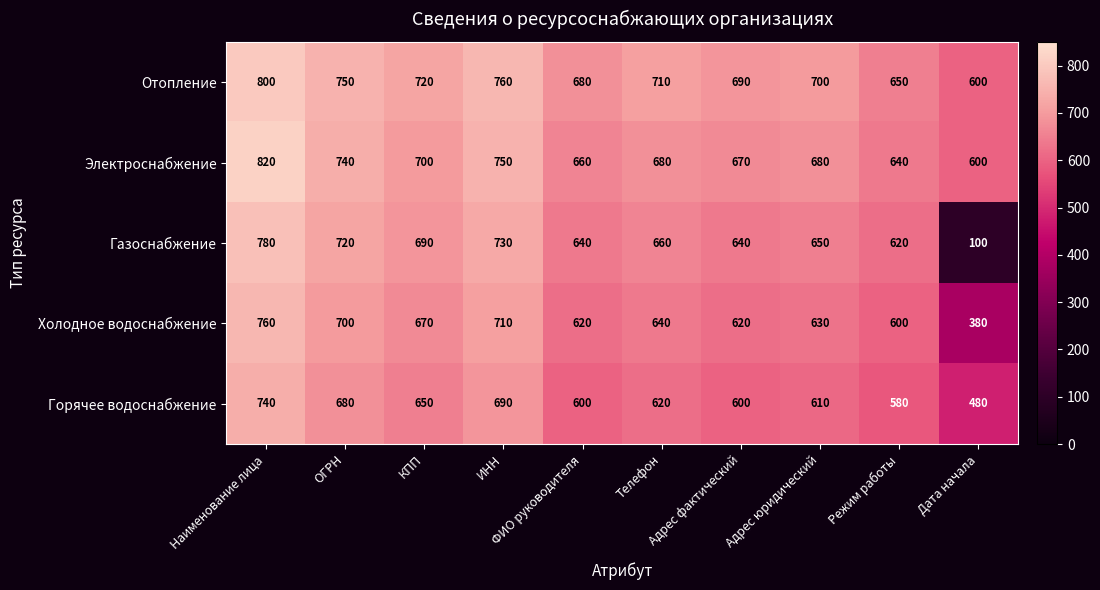

At Адрес фактический, list the series in order from largest to smallest.

Отопление, Электроснабжение, Газоснабжение, Холодное водоснабжение, Горячее водоснабжение